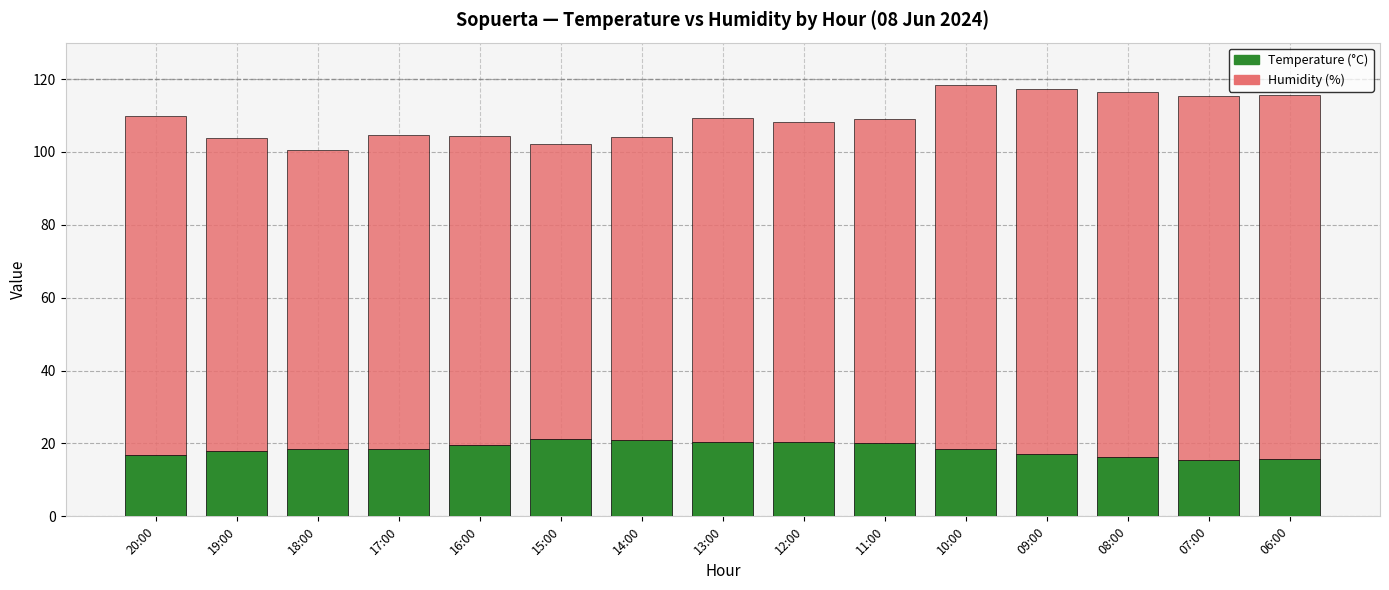

What are all the series names shown in the legend?

Temperature (°C), Humidity (%)